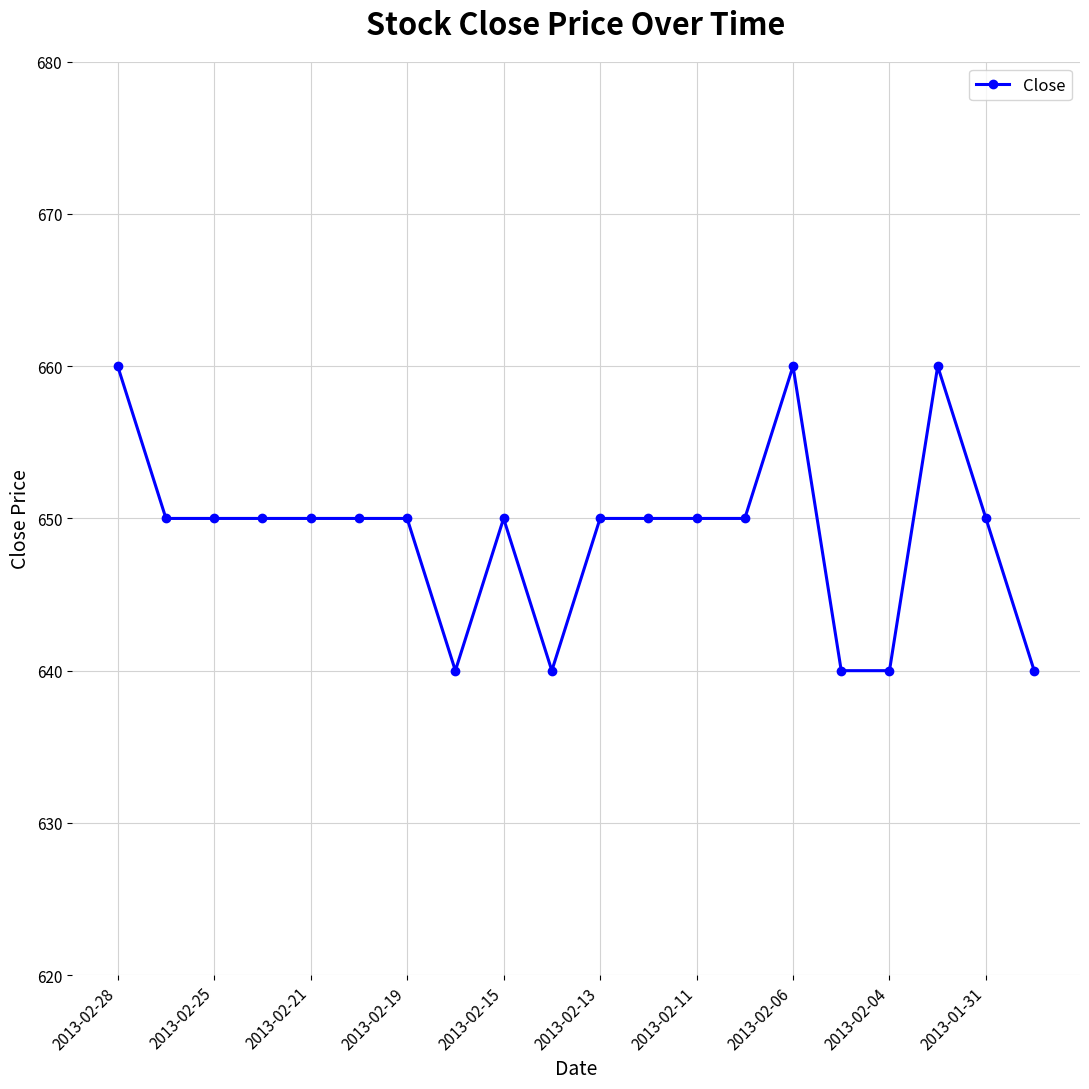

True or false: the data has more than 0 interior local peaks.

True